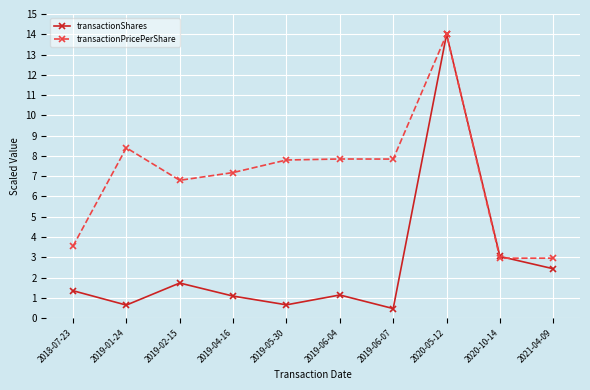

At which category is the sum across all series the highest?

2020-05-12